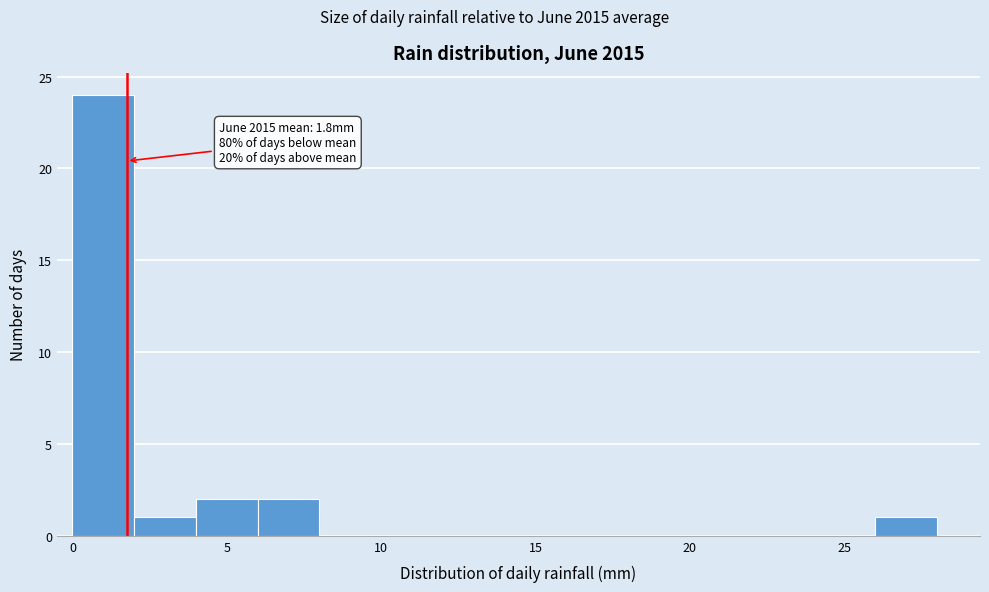

Over which range of the x-axis is the bar tallest?

0 to 2